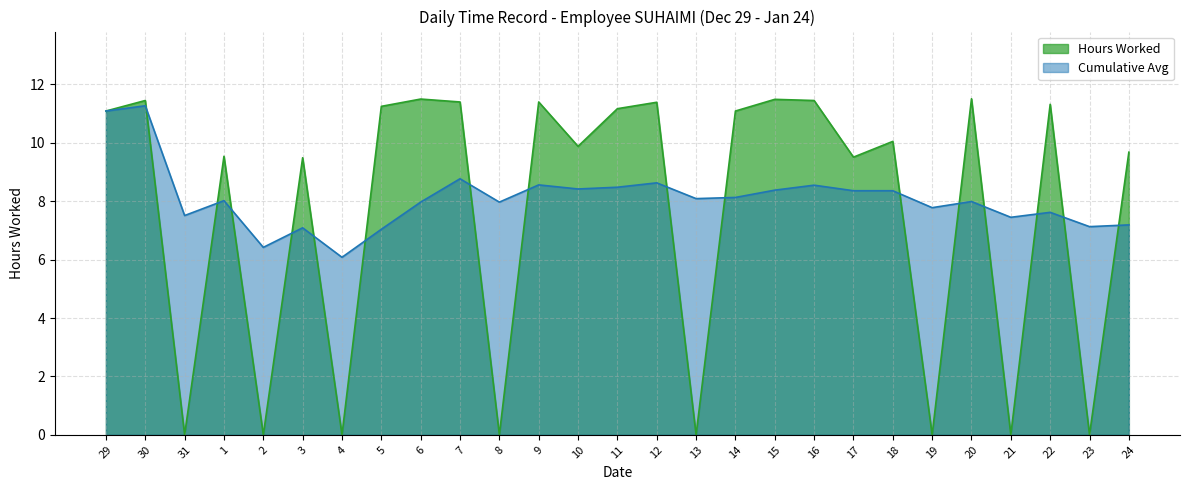

Reading left to right, list all the values displayed in this chart.

Hours Worked: 29=11.1	30=11.4	31=0.0	1=9.5	2=0.0	3=9.5	4=0.0	5=11.2	6=11.5	7=11.4	8=0.0	9=11.4	10=9.9	11=11.2	12=11.4	13=0.0	14=11.1	15=11.5	16=11.4	17=9.5	18=10.1	19=0.0	20=11.5	21=0.0	22=11.3	23=0.0	24=9.7
Cumulative Avg: 29=11.1	30=11.3	31=7.5	1=8.0	2=6.4	3=7.1	4=6.1	5=7.0	6=8.0	7=8.8	8=8.0	9=8.6	10=8.4	11=8.5	12=8.6	13=8.1	14=8.1	15=8.4	16=8.6	17=8.4	18=8.4	19=7.8	20=8.0	21=7.5	22=7.6	23=7.1	24=7.2